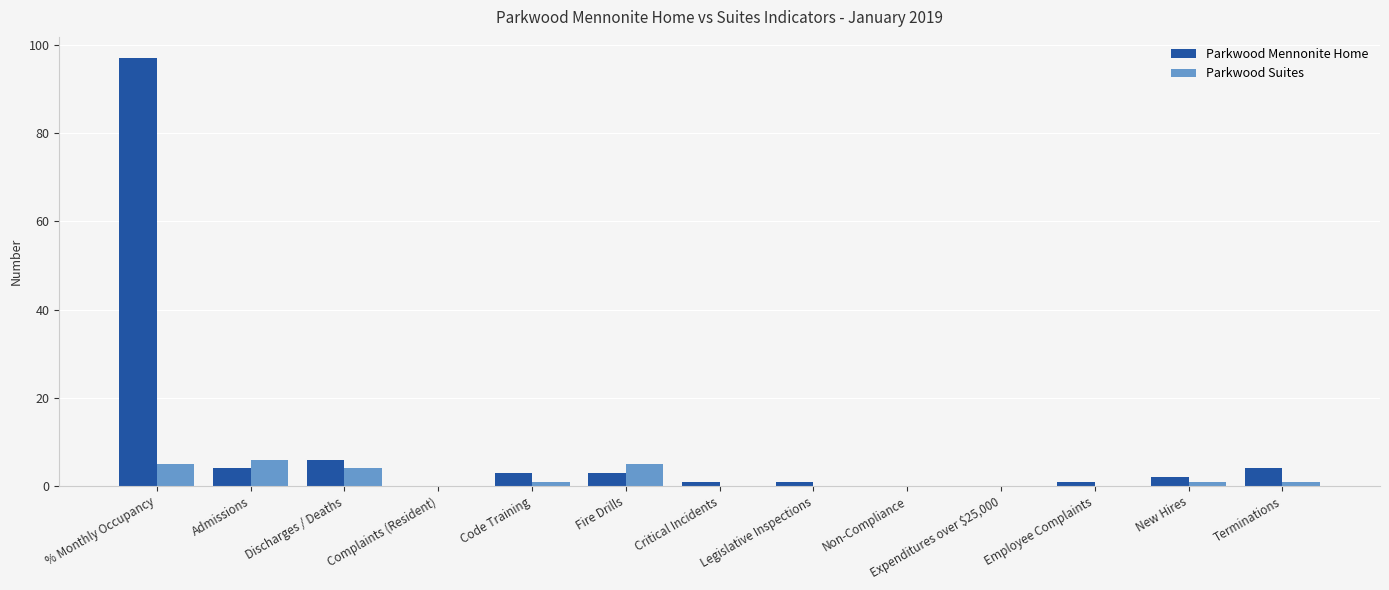

Reading left to right, extract all data points from this chart.

Parkwood Mennonite Home: % Monthly Occupancy=97	Admissions=4	Discharges / Deaths=6	Complaints (Resident)=0	Code Training=3	Fire Drills=3	Critical Incidents=1	Legislative Inspections=1	Non-Compliance=0	Expenditures over $25,000=0	Employee Complaints=1	New Hires=2	Terminations=4
Parkwood Suites: % Monthly Occupancy=5	Admissions=6	Discharges / Deaths=4	Complaints (Resident)=0	Code Training=1	Fire Drills=5	Critical Incidents=0	Legislative Inspections=0	Non-Compliance=0	Expenditures over $25,000=0	Employee Complaints=0	New Hires=1	Terminations=1